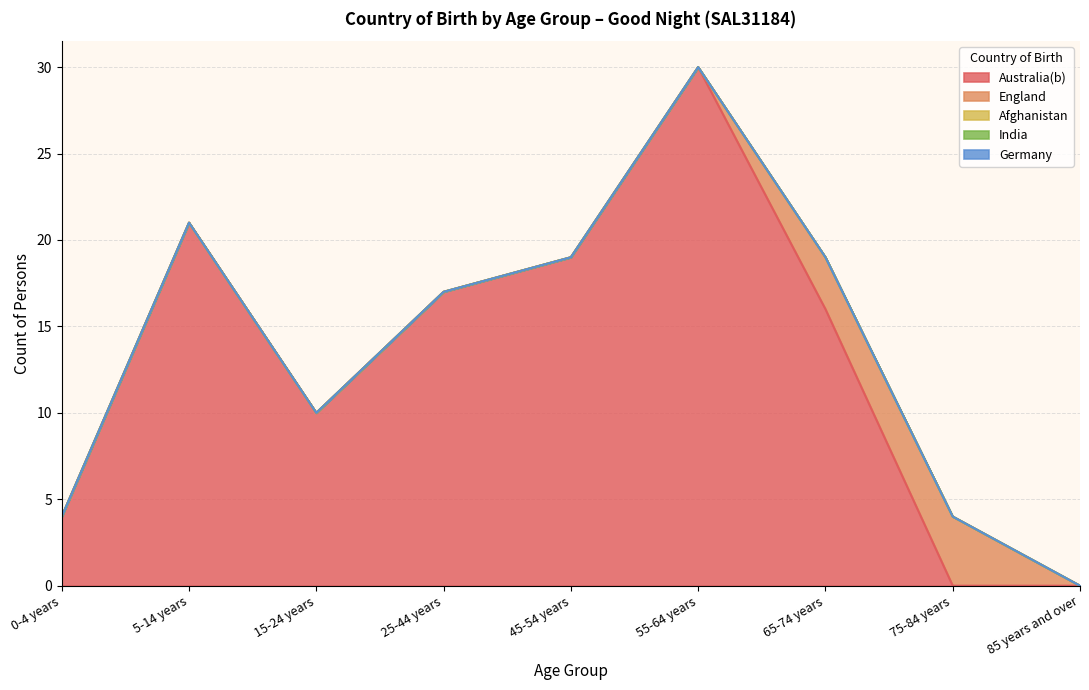

At which category does England reach its first local peak?

75-84 years